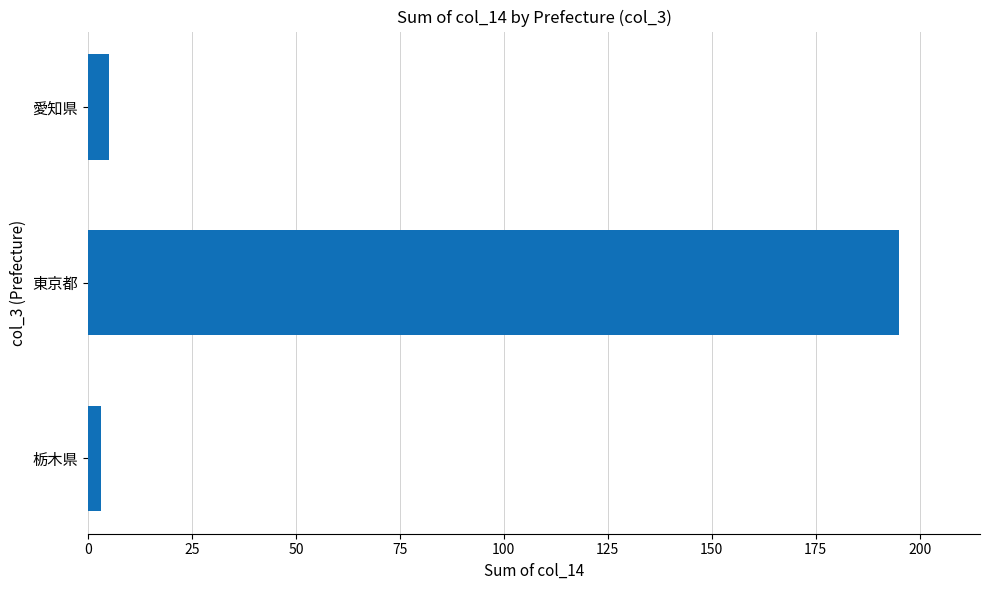

Rank the categories by value from highest to lowest.

東京都, 愛知県, 栃木県